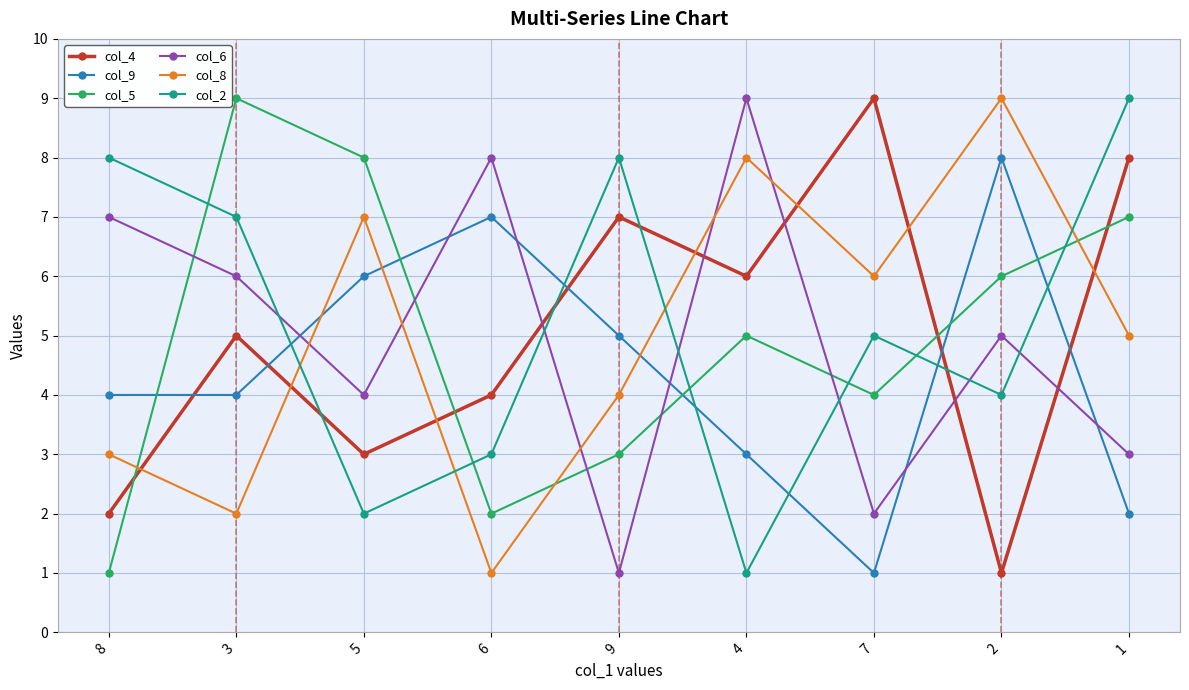

How many data points does each series have?

9